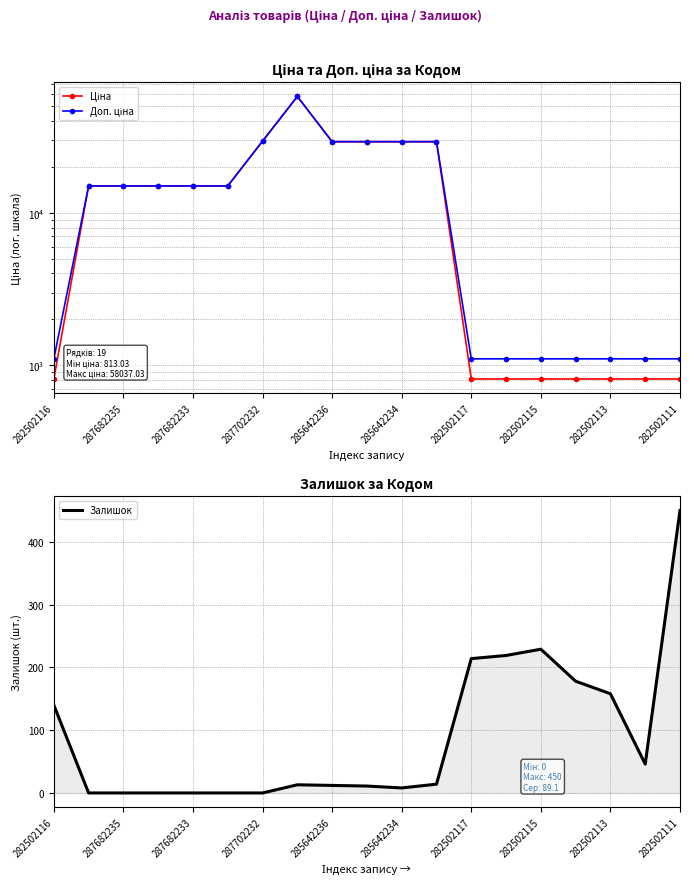

Is this an area chart (filled region under the line)?

No